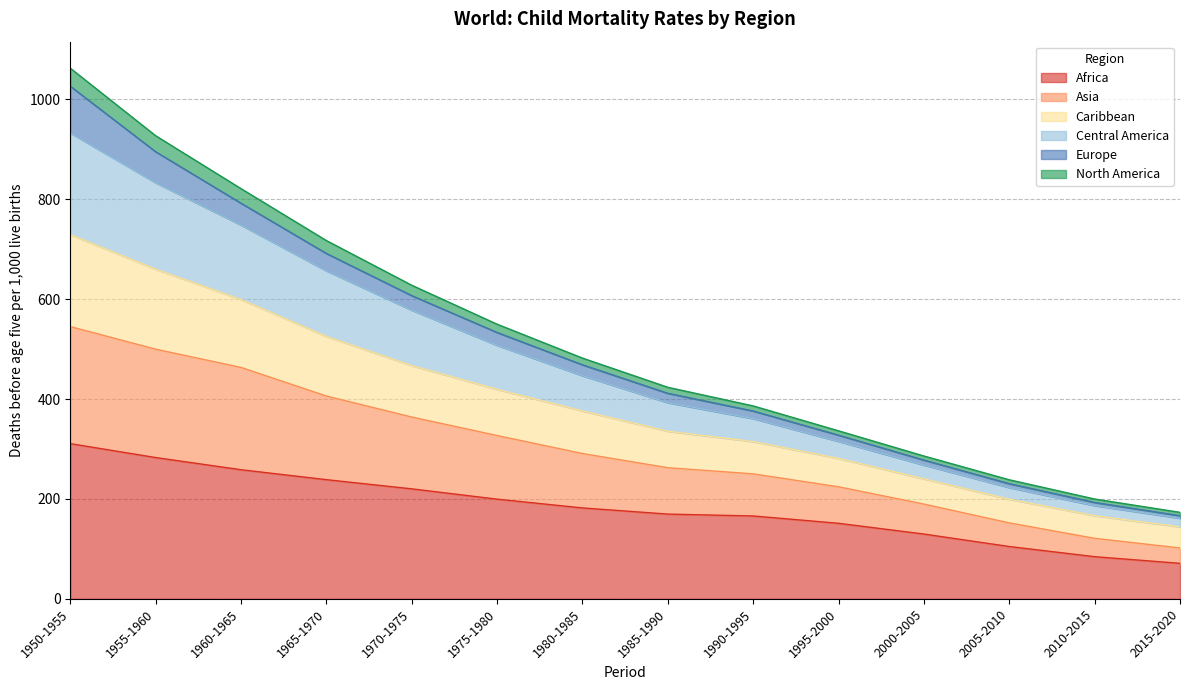

What are all the series names shown in the legend?

Africa, Asia, Caribbean, Central America, Europe, North America